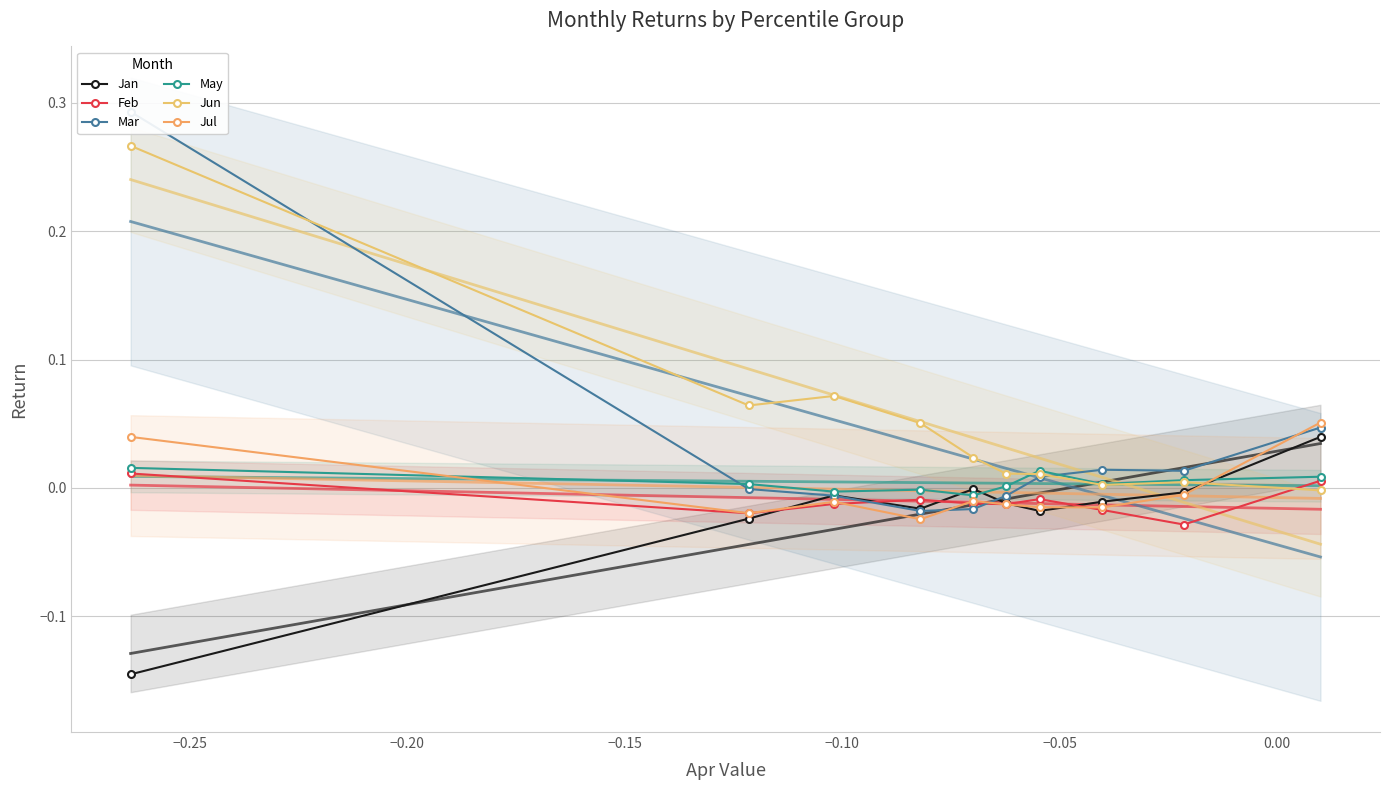

True or false: Mar and May cross at least once.

True